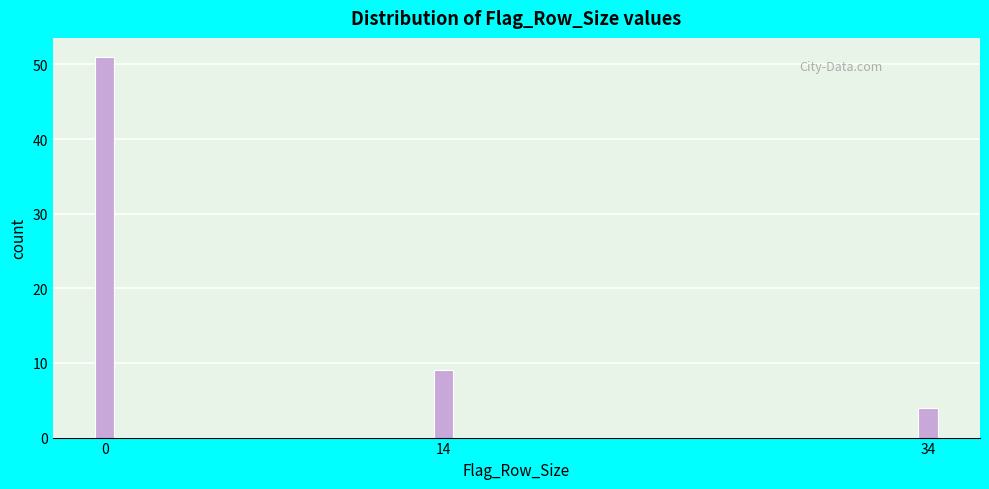

Reading left to right, what are all the values shown in this chart?

51	9	4